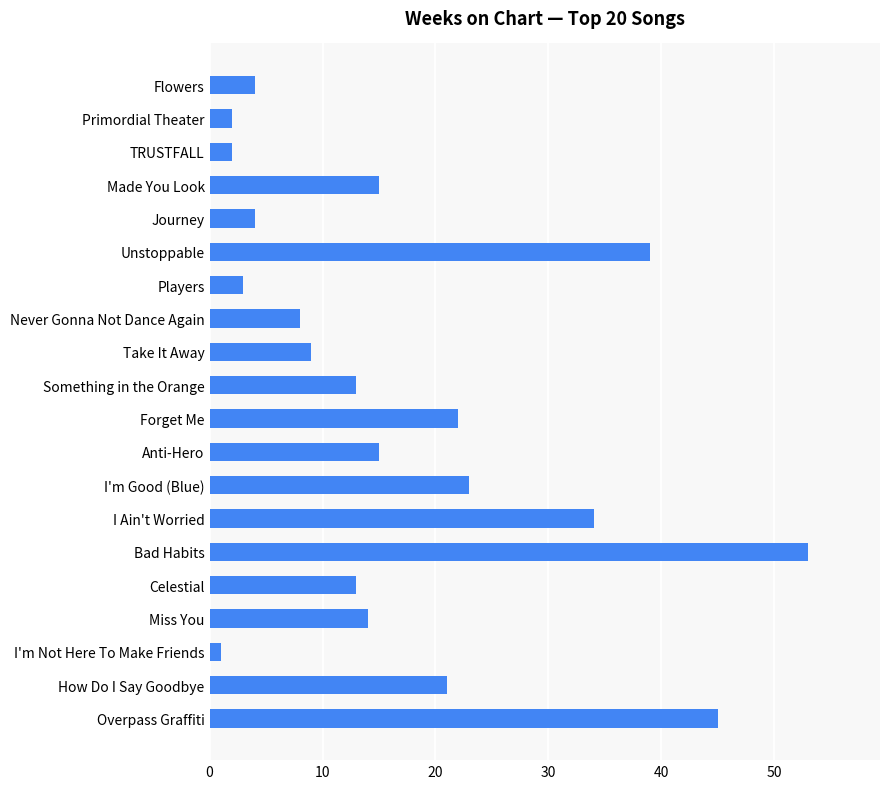

Reading top to bottom, list all the values displayed in this chart.

4	2	2	15	4	39	3	8	9	13	22	15	23	34	53	13	14	1	21	45